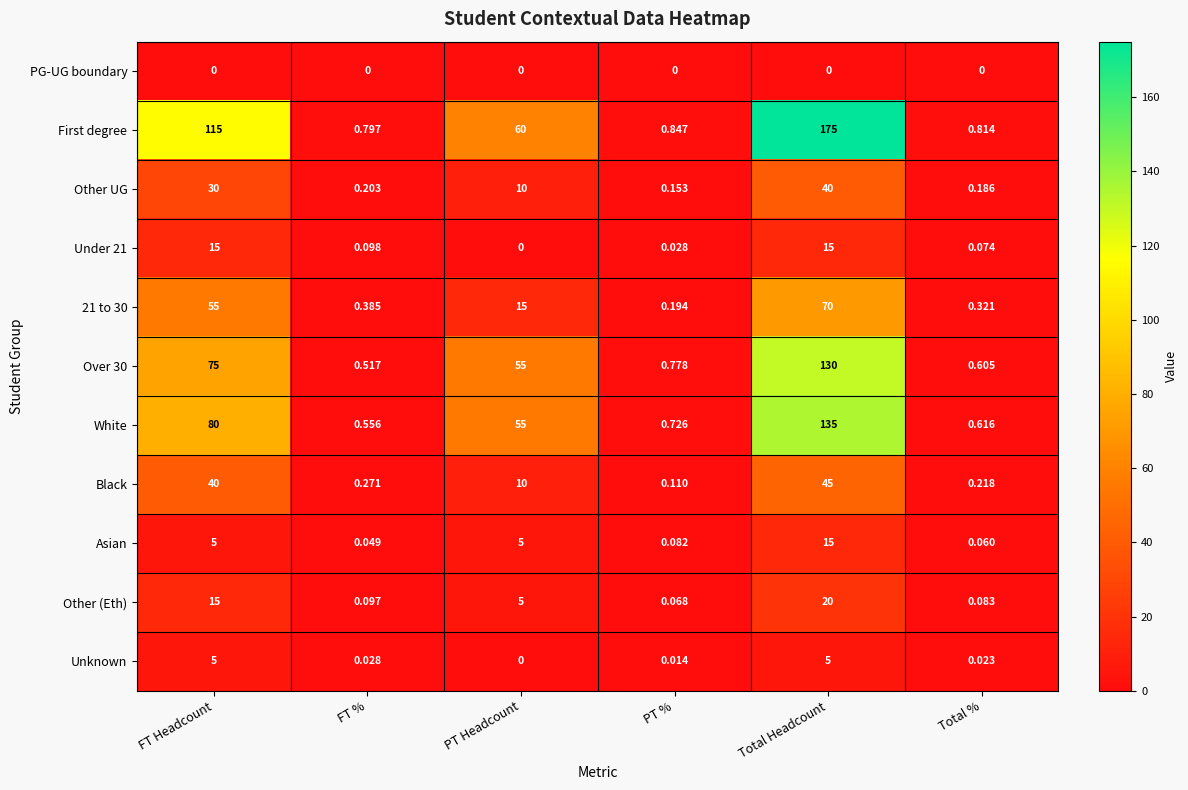

Which series changed the most between FT Headcount and PT %?

First degree